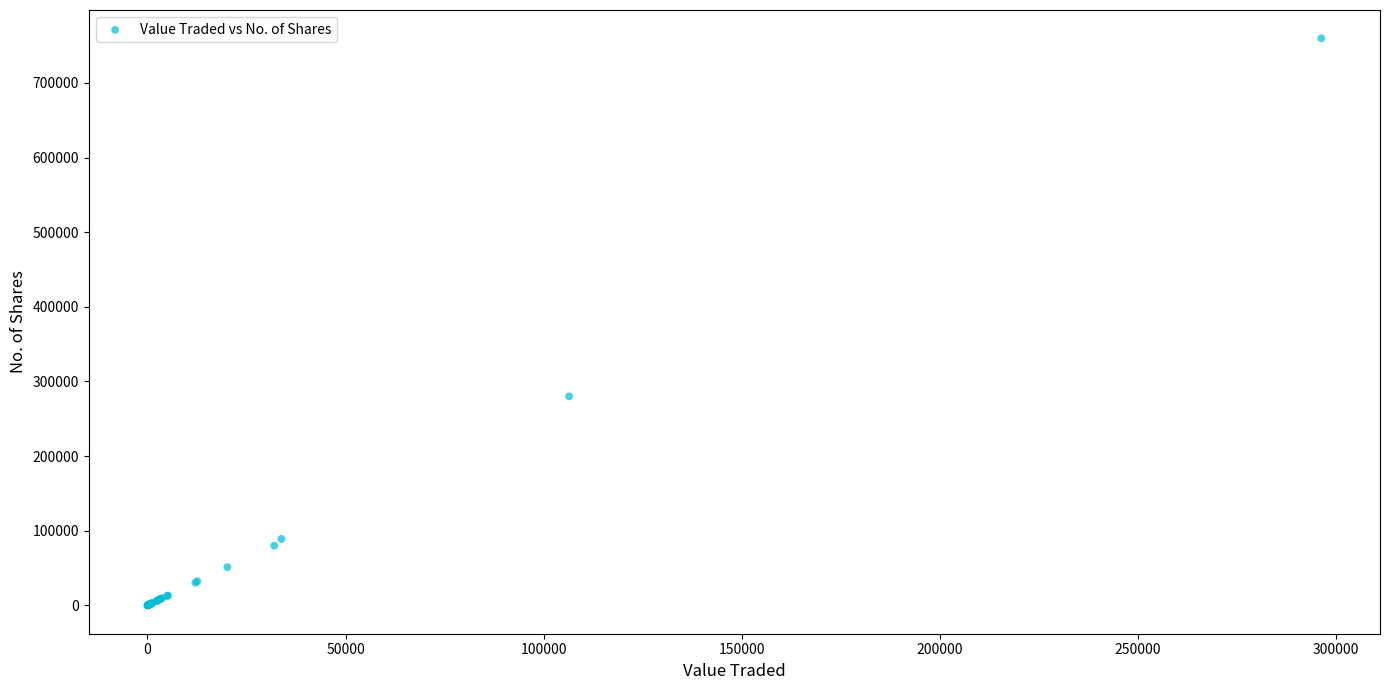

What Y value in the scatter plot is closest to 379905?

280075